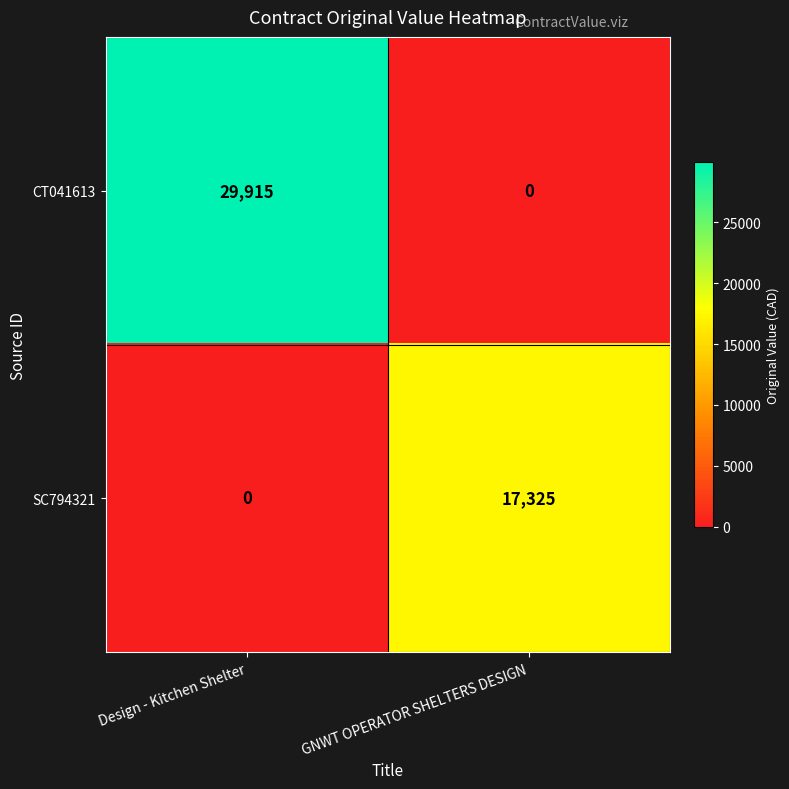

What is the difference between the maximum and minimum values in the SC794321 series?

17325